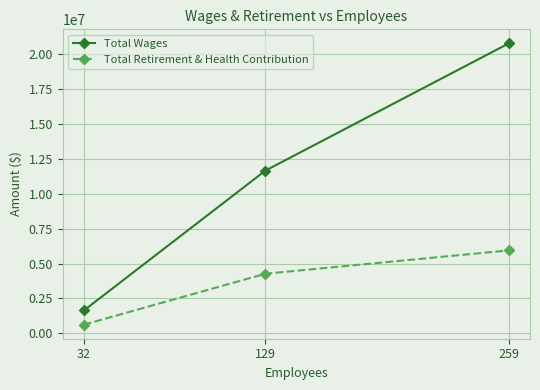

List the series in order of their peak value, highest first.

Total Wages, Total Retirement & Health Contribution